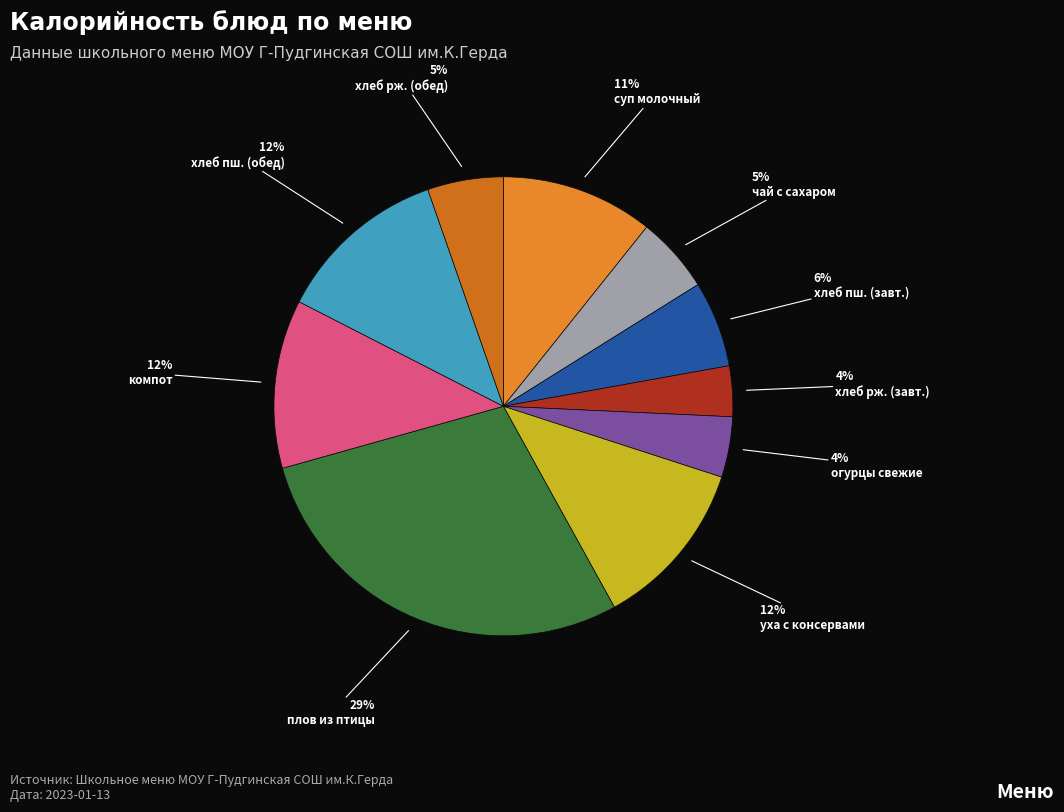

How many segments does this pie chart have?

10